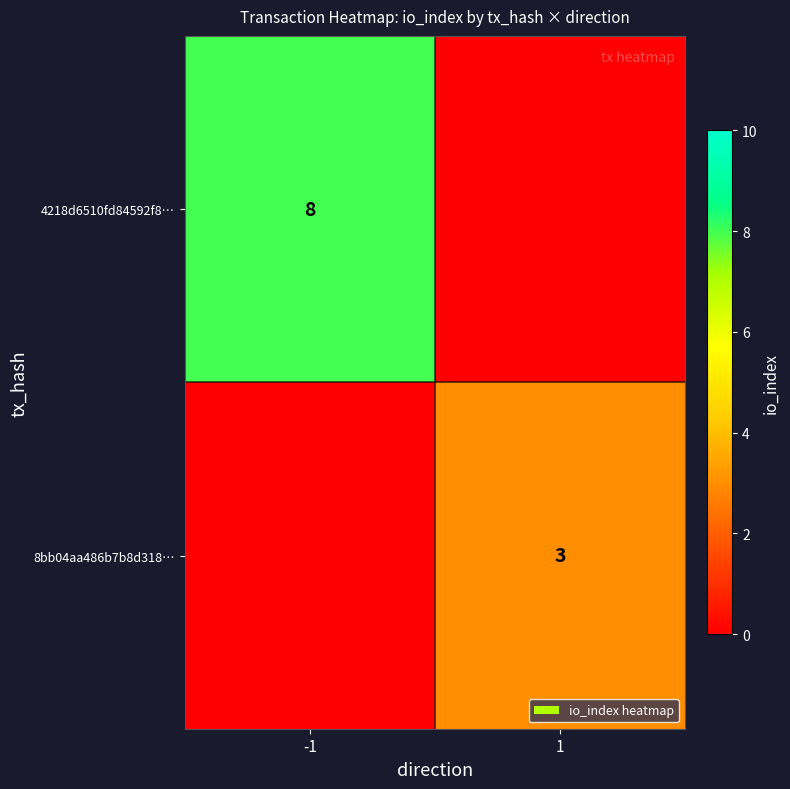

True or false: 4218d6510fd84592f8… has a value of 8 at -1.

True